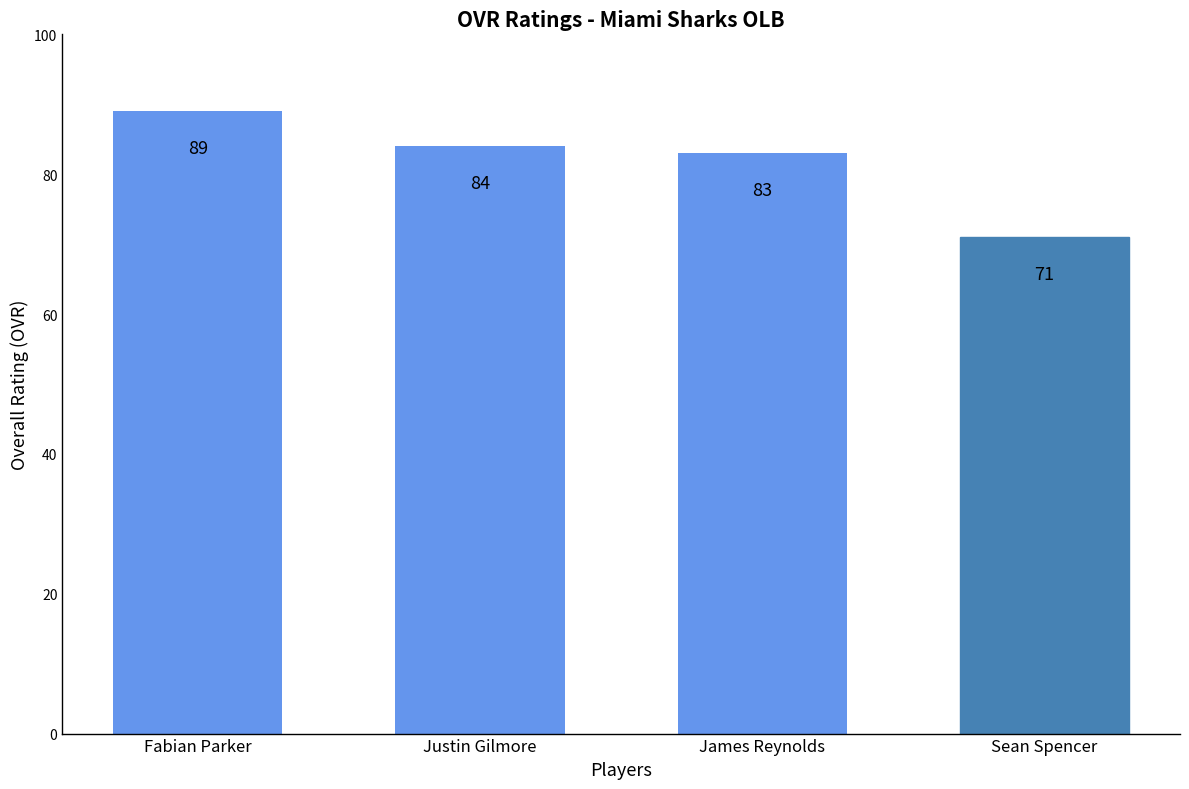

Reading right to left, extract all data points from this chart.

Sean Spencer=71	James Reynolds=83	Justin Gilmore=84	Fabian Parker=89